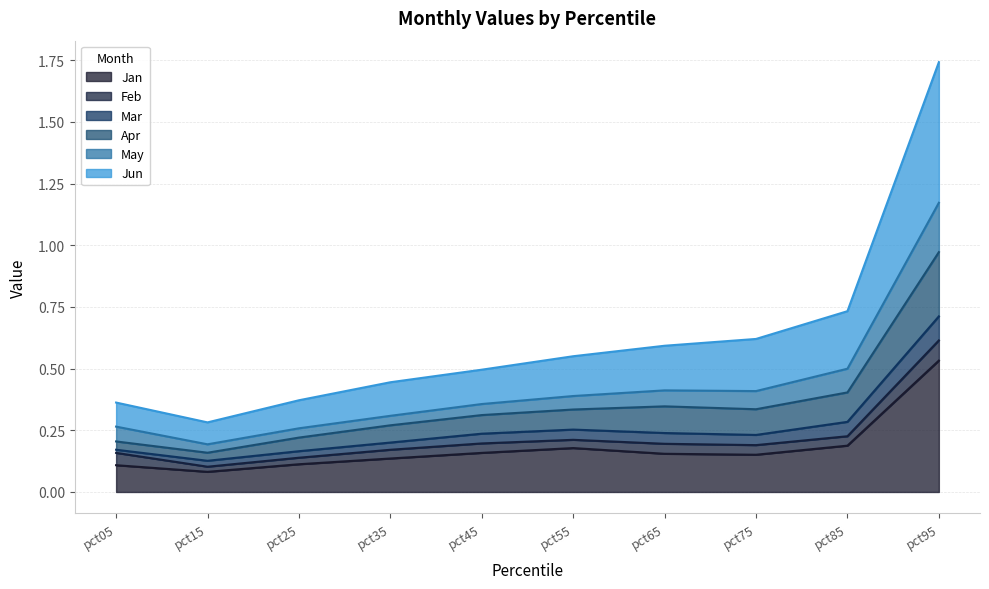

At which category is the sum across all series the highest?

pct95